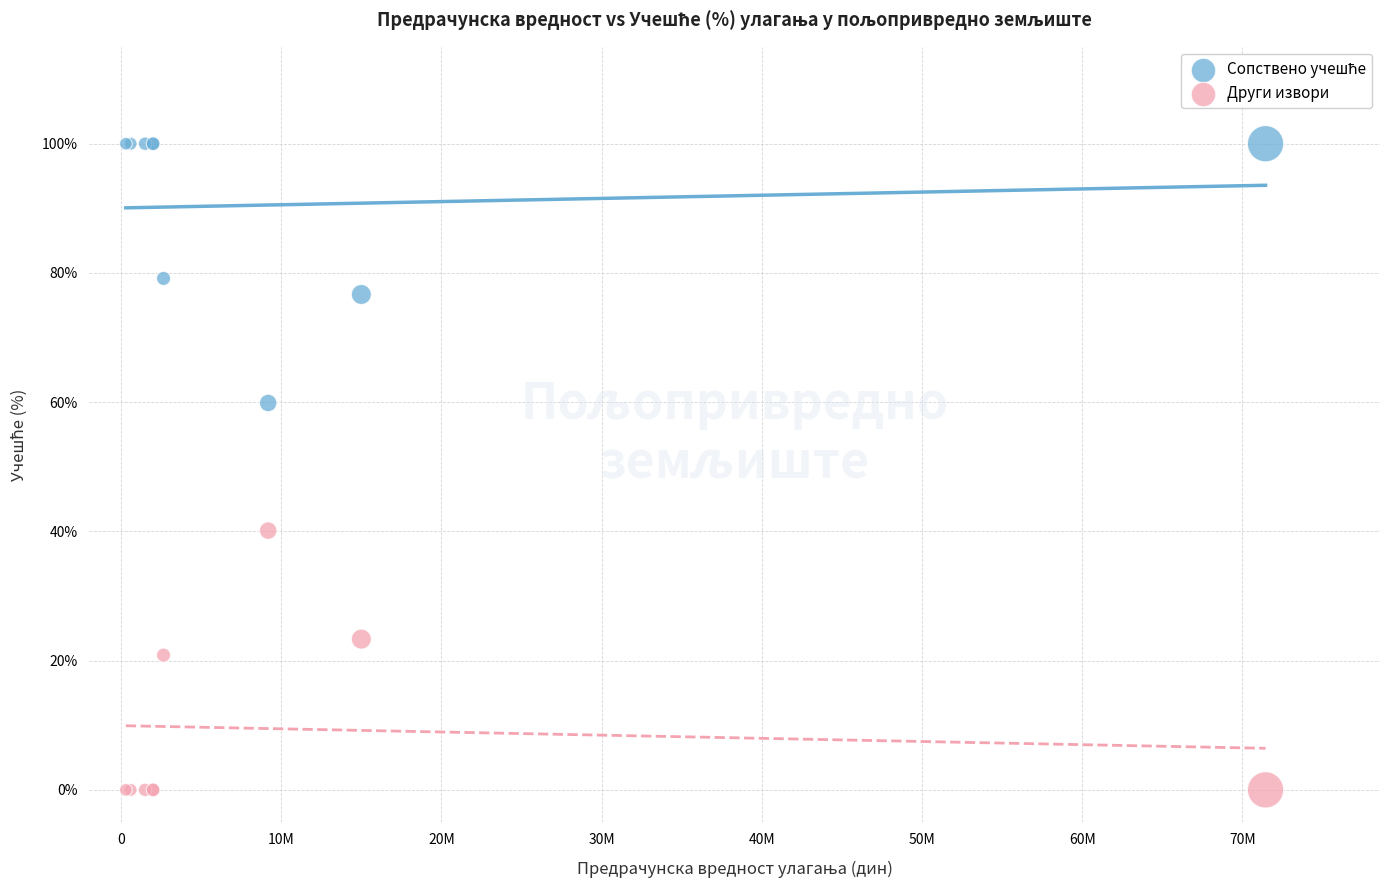

What is the X range (max minus min) for the scatter plot?

71143853.3